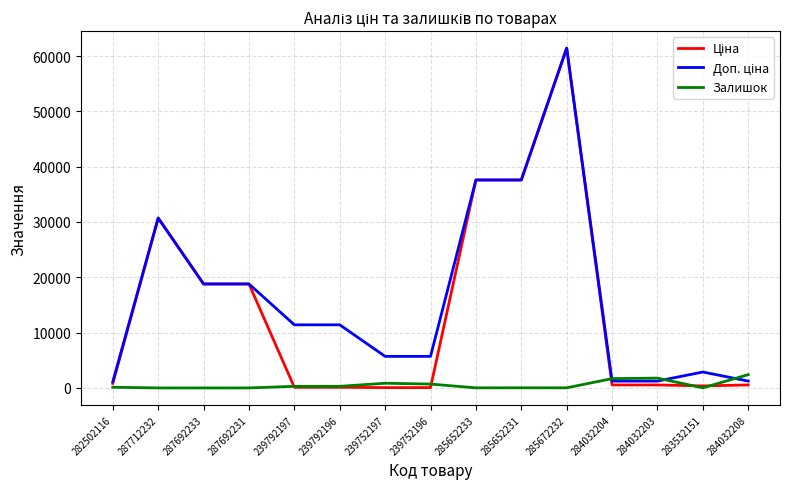

Is this an area chart (filled region under the line)?

No